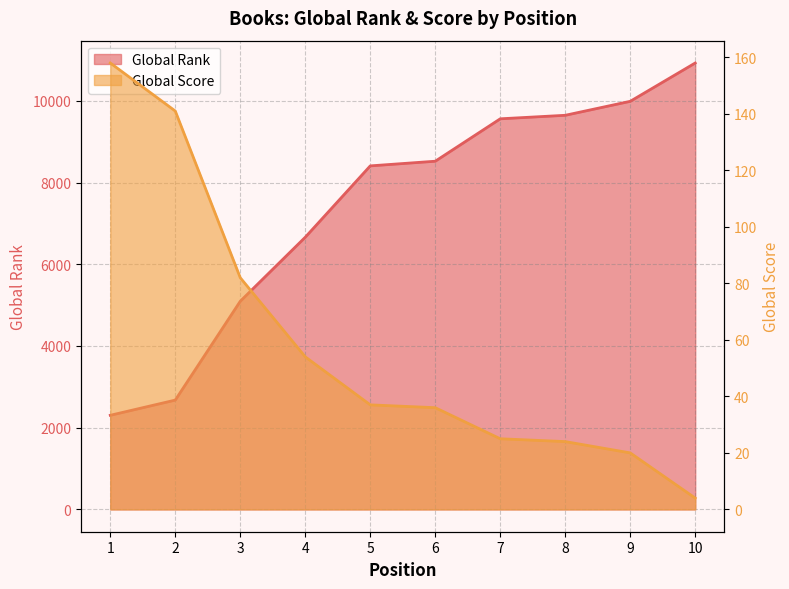

How many data points does each series have?

10